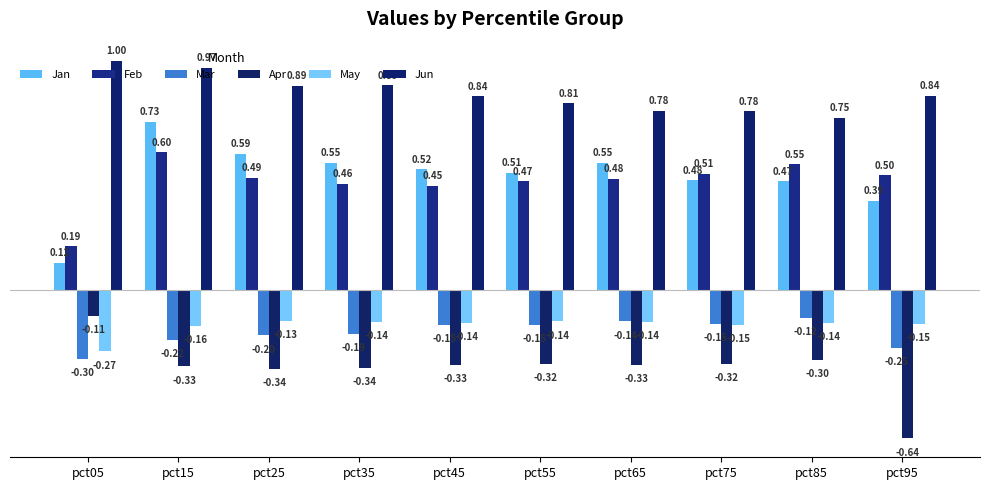

What is the difference between the highest and lowest values at pct15?

1.3